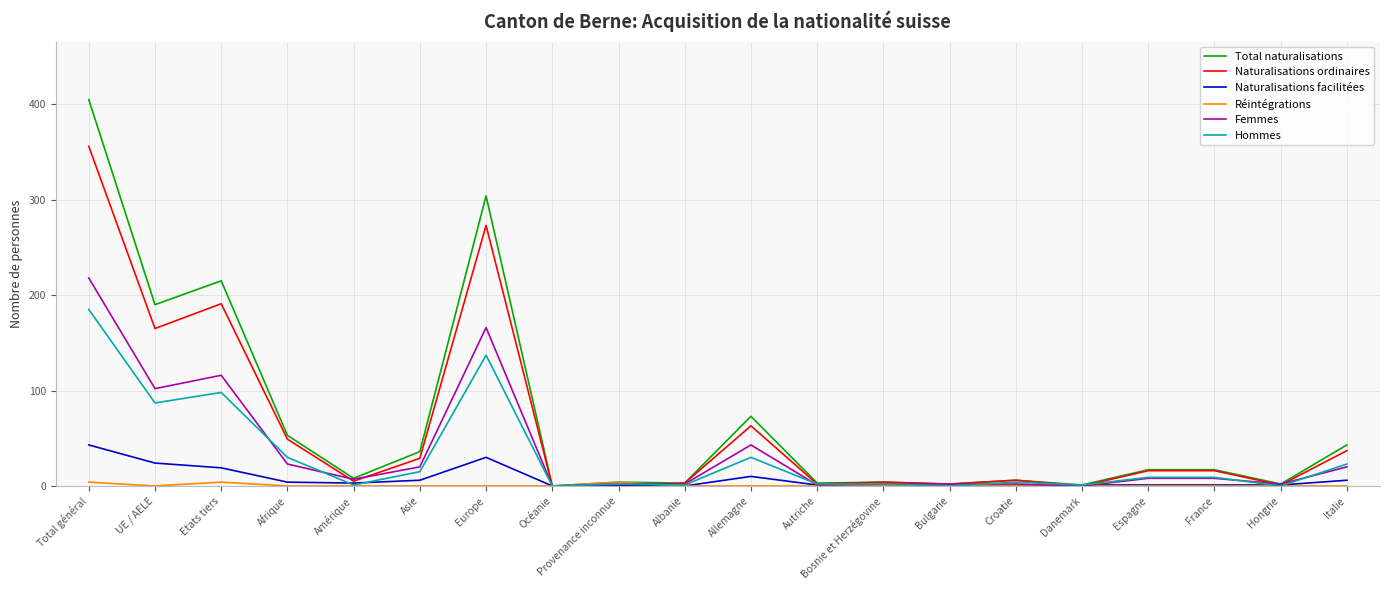

What is the difference between the highest and lowest values at France?

17